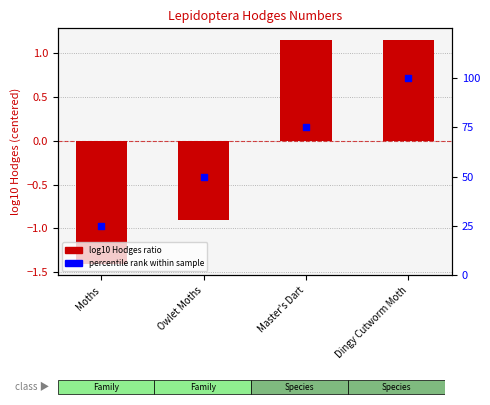

Which series reaches the minimum Y coordinate?

log10 Hodges (centered)